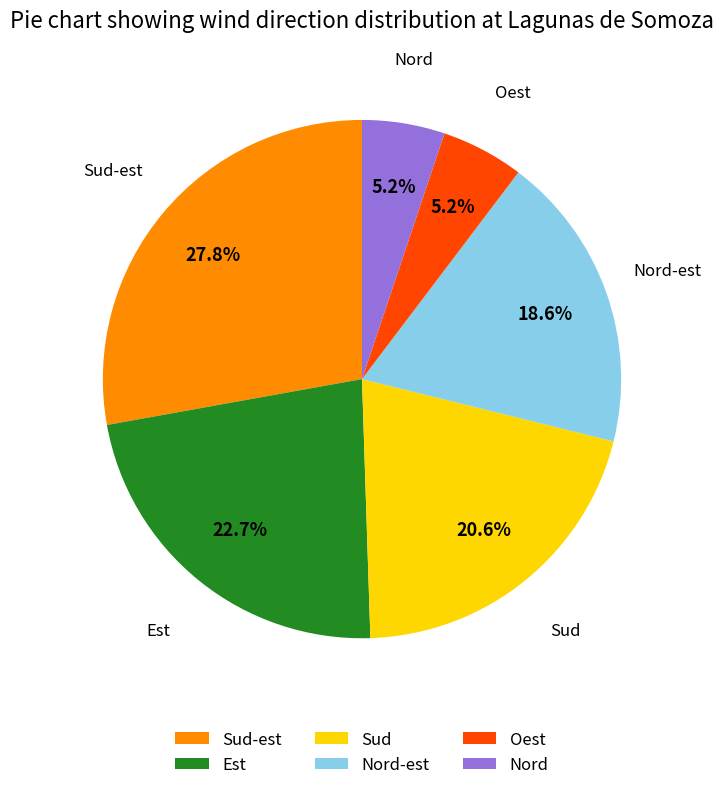

What is the ratio of the value at Sud-est to the value at Est?

1.2